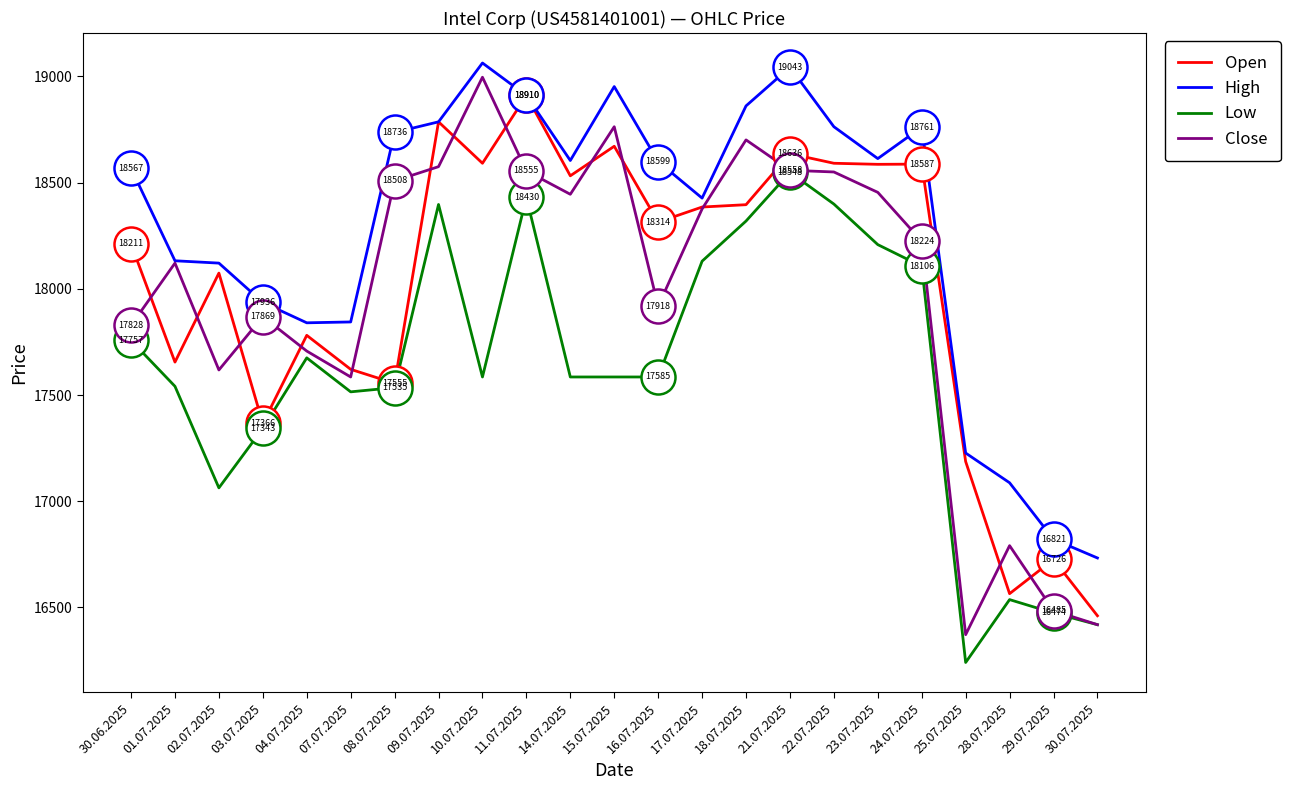

What is the difference between the highest and lowest values at 15.07.2025?

1367